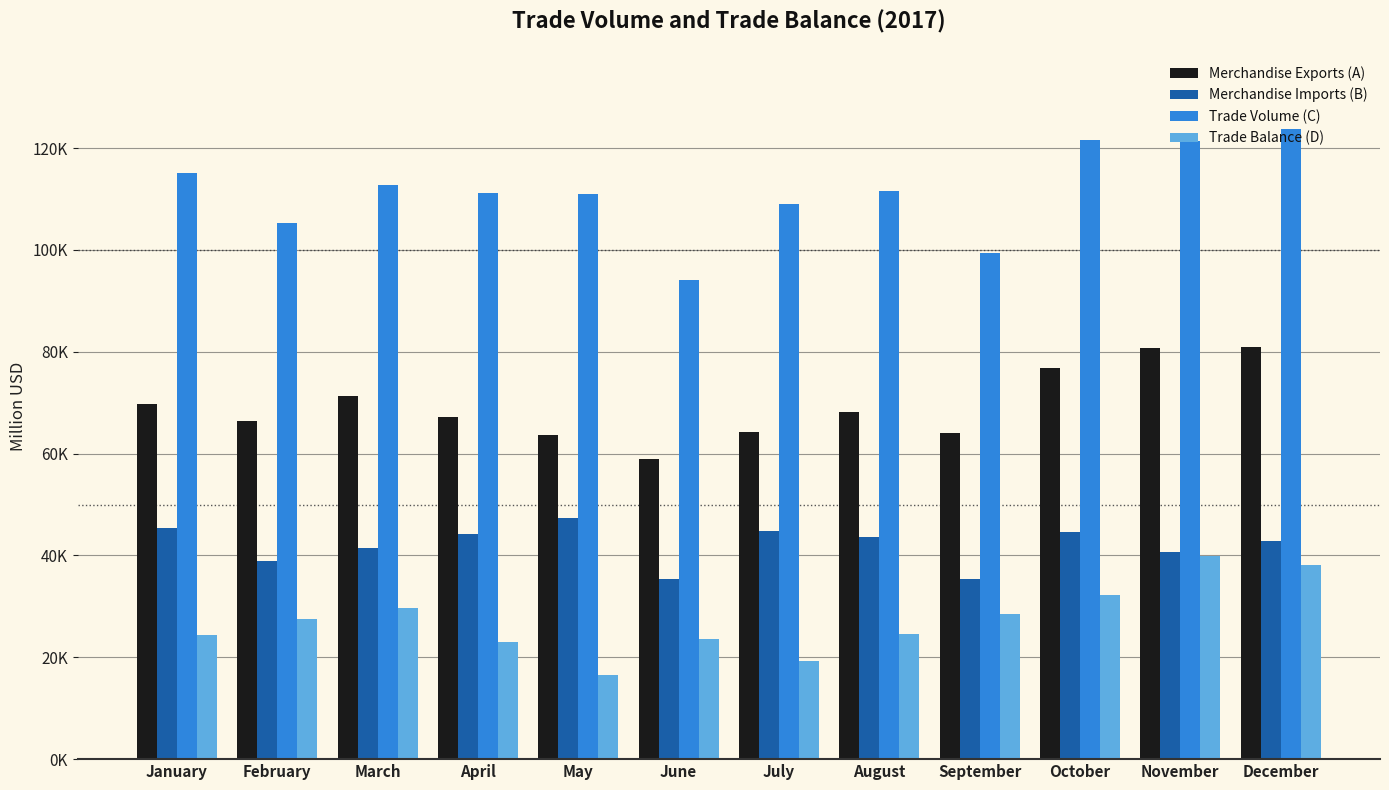

Reading left to right, extract all data points from this chart.

Merchandise Exports (A): 69719.9	66377.8	71276.1	67148.3	63727.5	58852.5	64155.7	68118.8	64013.9	76862.5	80685.5	80942.8
Merchandise Imports (B): 45353.1	38864.1	41503.2	44124.8	47263.0	35322.5	44894.2	43538.4	35420.9	44668.3	40691.8	42802.2
Trade Volume (C): 115073.0	105241.9	112779.3	111273.1	110990.5	94175.0	109049.9	111657.2	99434.9	121530.7	121377.3	123745.0
Trade Balance (D): 24366.8	27513.6	29772.8	23023.5	16464.4	23530.1	19261.5	24580.4	28593.0	32194.2	39993.7	38140.6